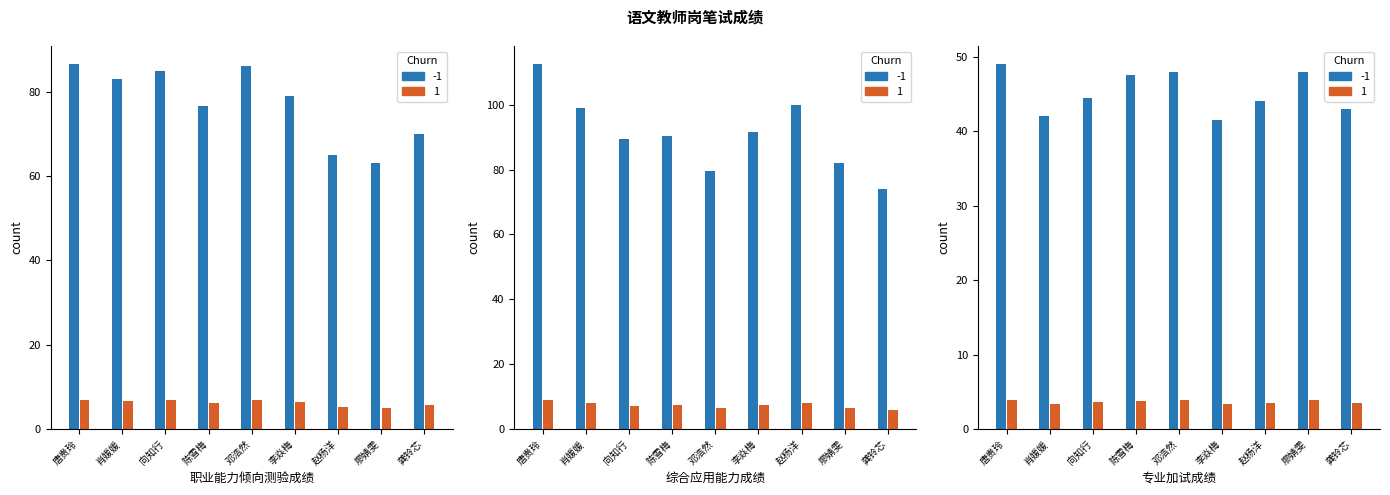

What is the difference between the maximum and second lowest values in the 综合应用能力成绩 series?

33.0